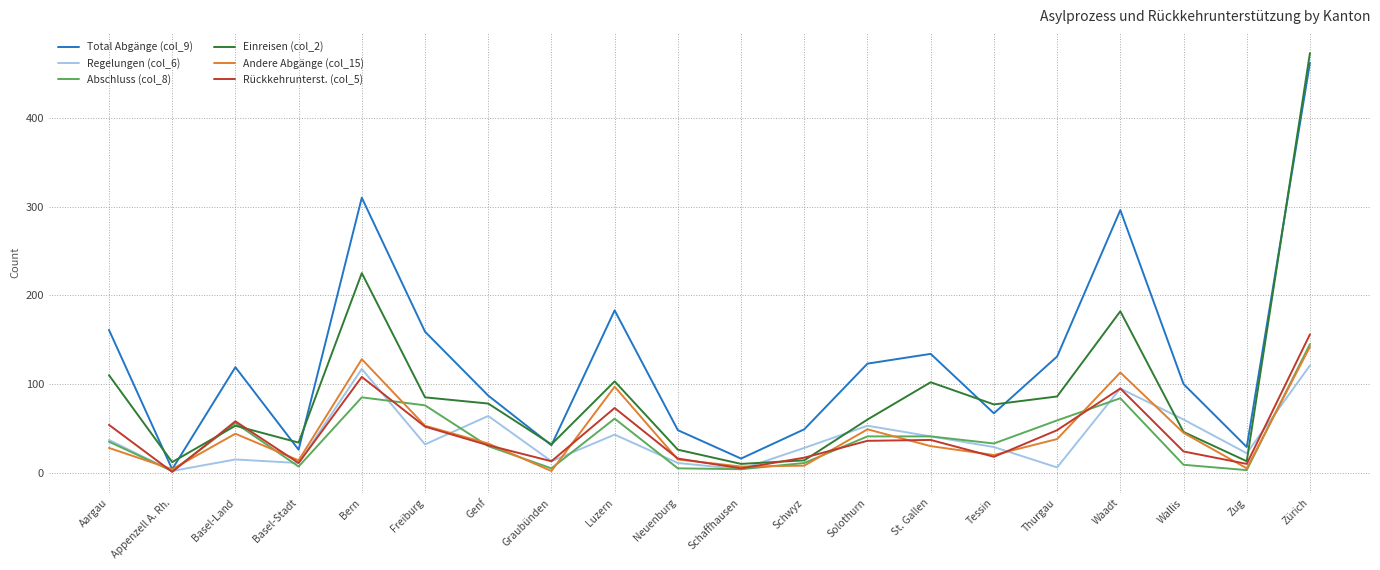

Which series has the widest spread of values?

Einreisen (col_2)